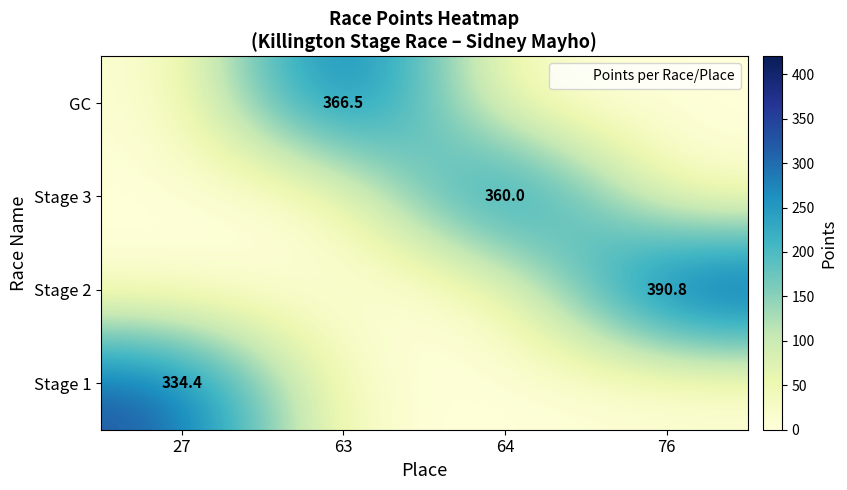

Is the value of GC at 63 greater than the value of Stage 2 at 76?

No